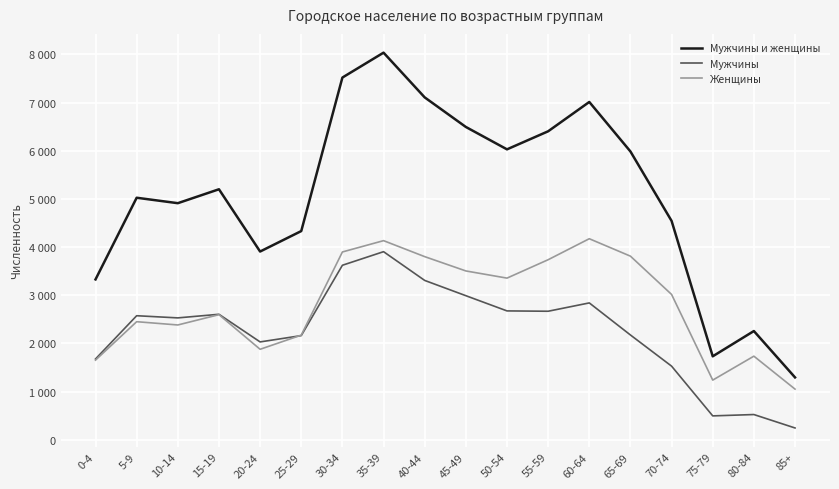

At which category does Мужчины и женщины reach its first local peak?

5-9